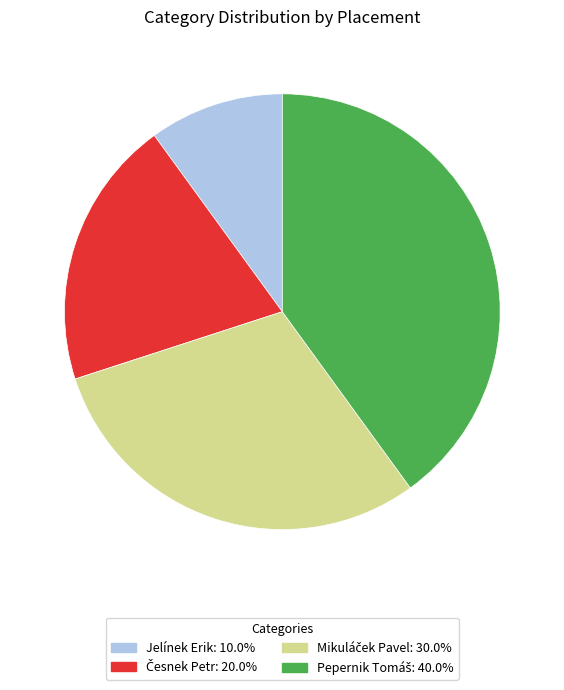

What is the smallest slice in the pie chart?

Jelínek Erik